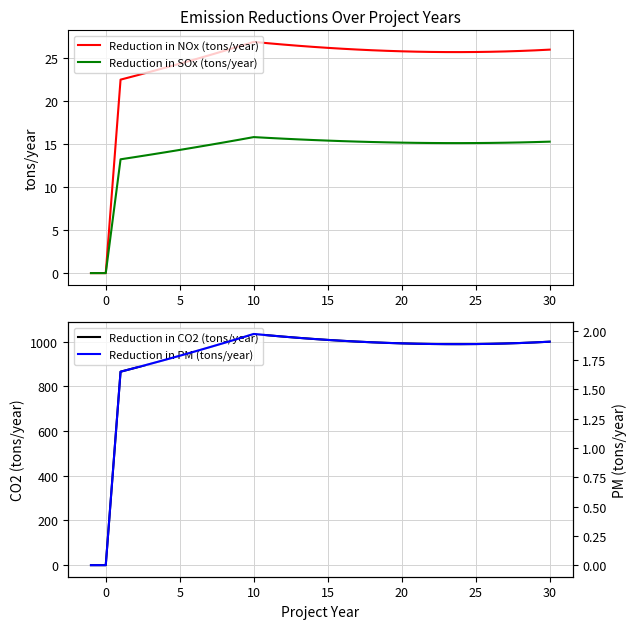

How many lines are shown in the chart?

4